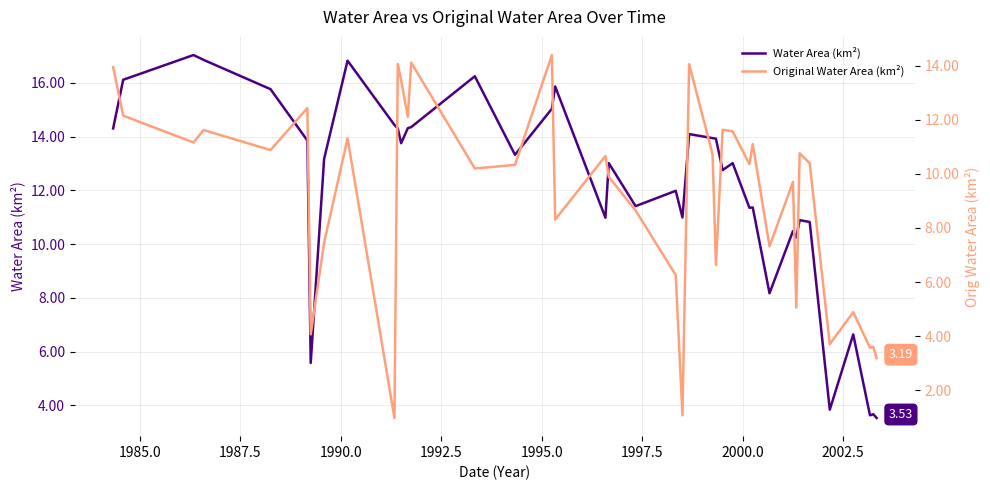

Reading left to right, extract all data points from this chart.

Water Area (km²): 14.3	16.1	17.0	16.9	15.8	13.8	5.6	13.2	16.8	14.4	14.3	13.8	14.3	14.3	16.2	13.3	15.0	15.9	11.0	13.0	11.4	12.0	11.0	14.1	13.9	13.9	12.8	13.0	11.3	11.4	8.2	10.5	10.2	10.9	10.8	3.8	6.6	3.6	3.7	3.5
Original Water Area (km²): 13.9	12.2	11.2	11.6	10.9	12.4	4.1	7.5	11.3	1.0	14.1	13.4	12.1	14.1	10.2	10.3	14.4	8.3	10.7	9.9	8.7	6.3	1.1	14.1	10.7	6.6	11.6	11.6	10.4	11.1	7.3	9.7	5.1	10.8	10.4	3.7	4.9	3.6	3.6	3.2